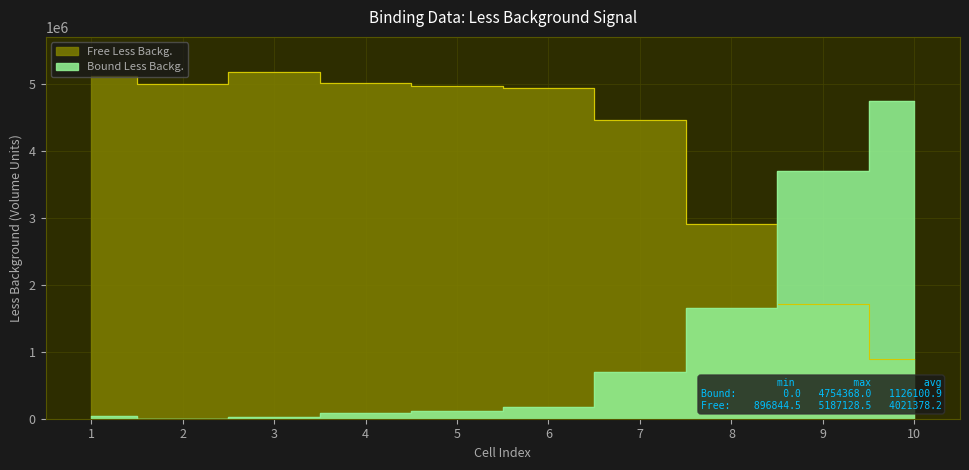

Between 2 and 9, which series saw the biggest shift?

Bound Less Backg.